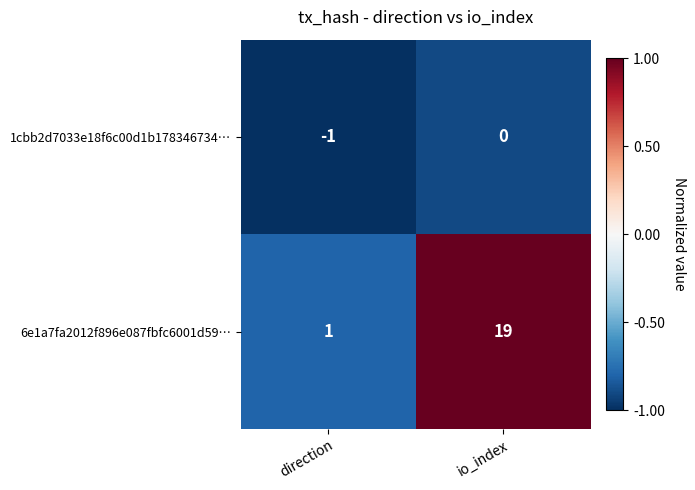

Rank the series at direction from highest to lowest value.

6e1a7fa2012f896e087fbfc6001d59…, 1cbb2d7033e18f6c00d1b178346734…